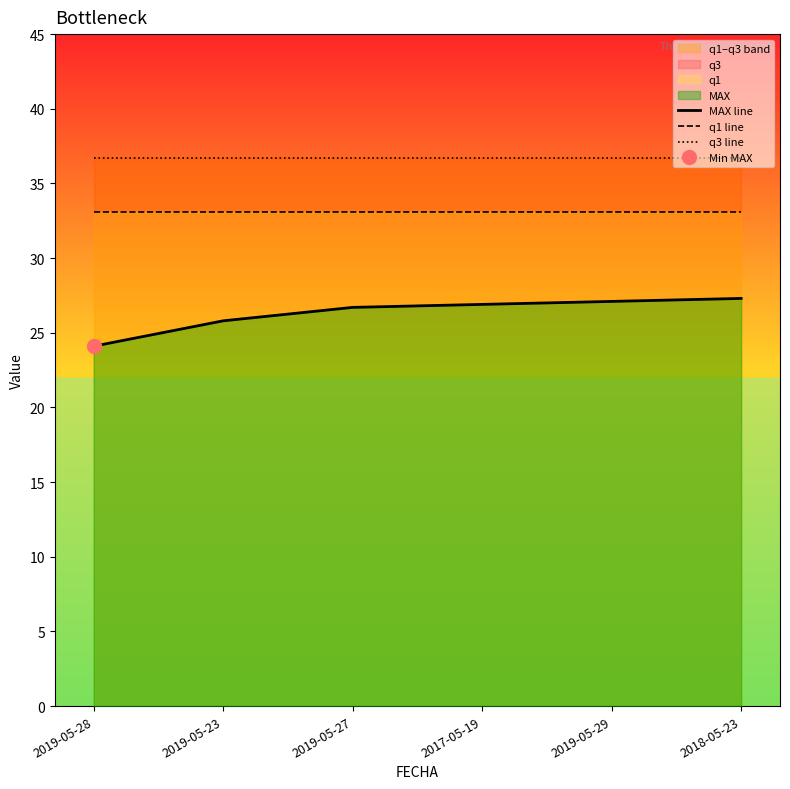

At which label is q1 line closest to 33?

2019-05-28